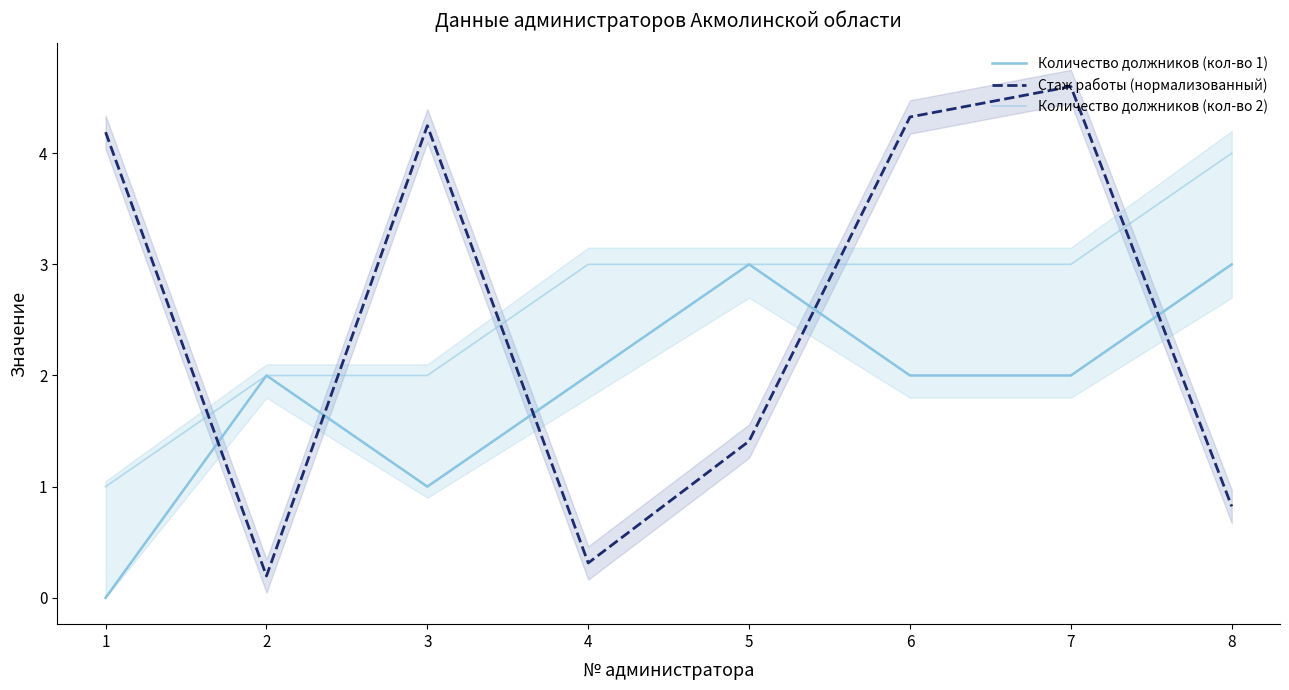

At which category does the chart reach its minimum across all series?

1